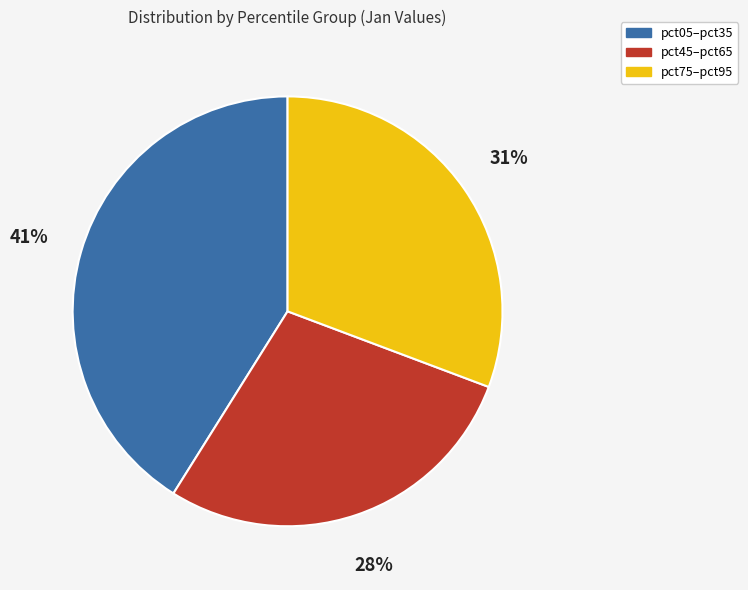

Is the sum of pct05–pct35 and pct45–pct65 greater than half?

Yes